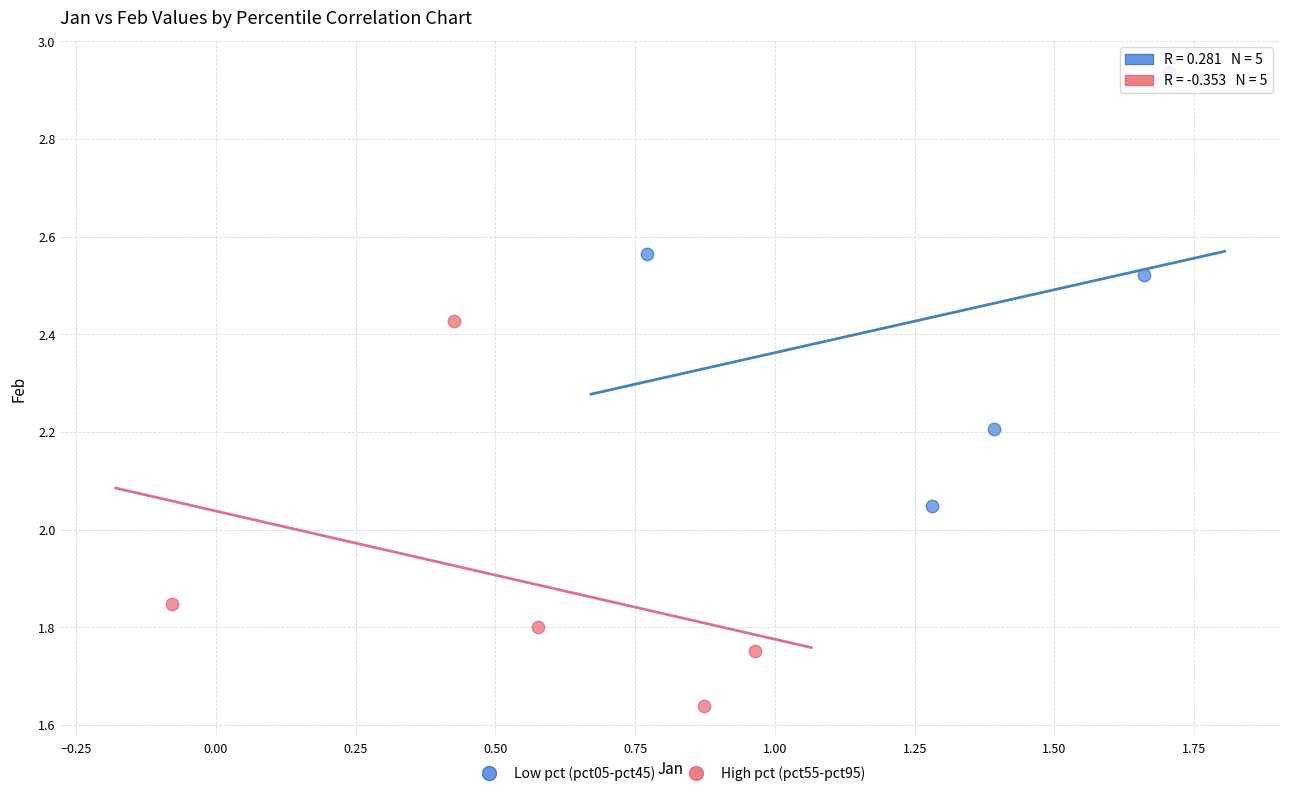

Which series reaches the maximum Y coordinate?

Low pct (pct05-pct45)